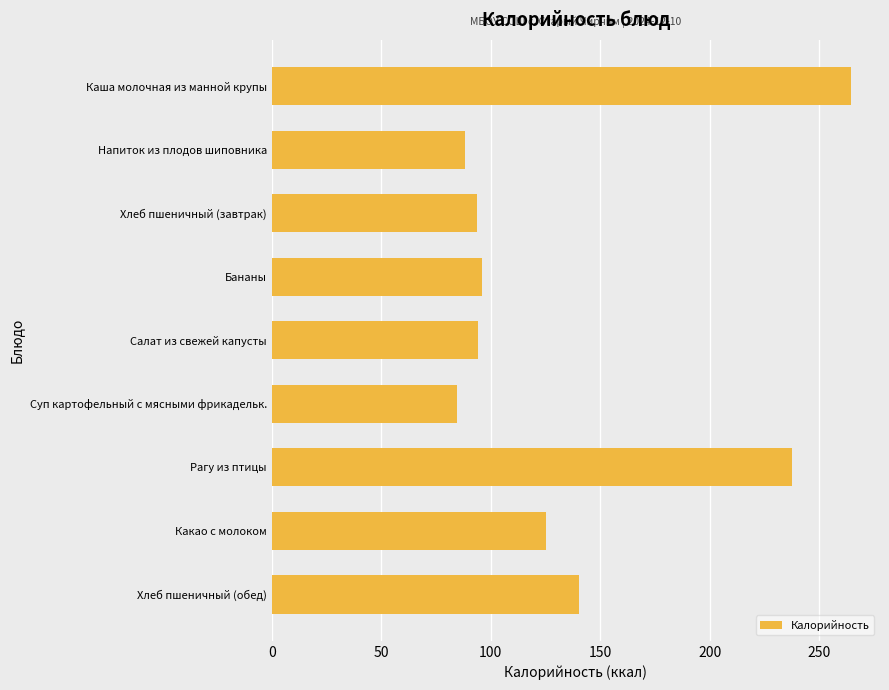

At which category does the chart reach its minimum across all series?

Суп картофельный с мясными фрикадельк.